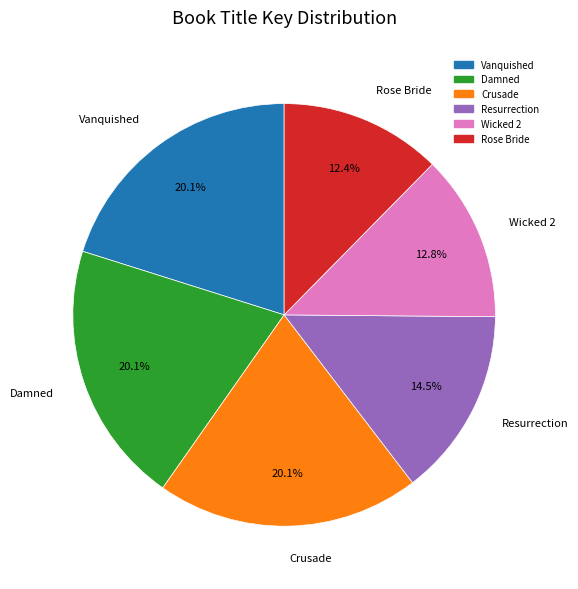

Do Wicked 2 and Resurrection together represent more than half of the pie?

No